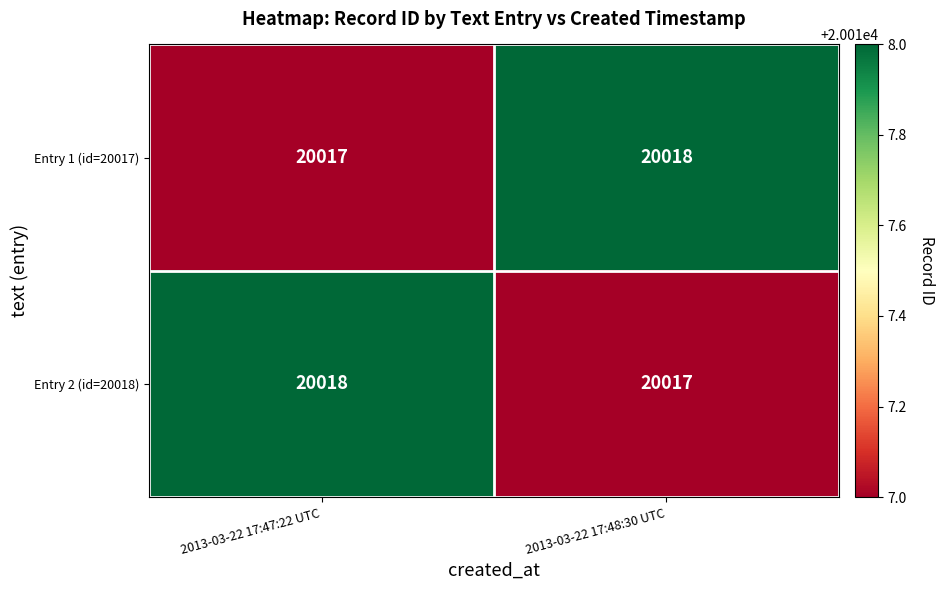

What is the approximate value of Entry 2 (id=20018) at 2013-03-22 17:47:22 UTC?

20018